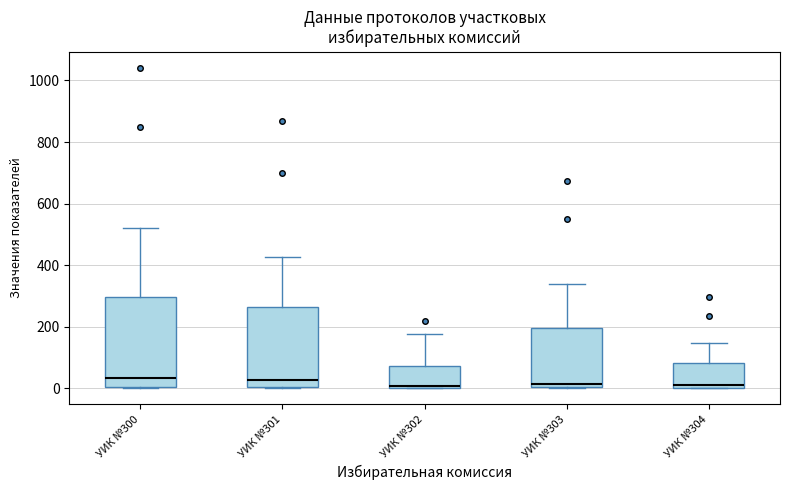

Reading left to right, read every box against the y-axis: the position of its median line, the range the box covers, and the ends of its whiskers. The values are not printed on the chart, so give them approximately, as read against the axis.

УИК №300: median 40, box 0 to 300, whiskers 0 to 520
УИК №301: median 20, box 0 to 260, whiskers 0 to 420
УИК №302: median 0, box 0 to 80, whiskers 0 to 180
УИК №303: median 20, box 0 to 200, whiskers 0 to 340
УИК №304: median 20, box 0 to 80, whiskers 0 to 140